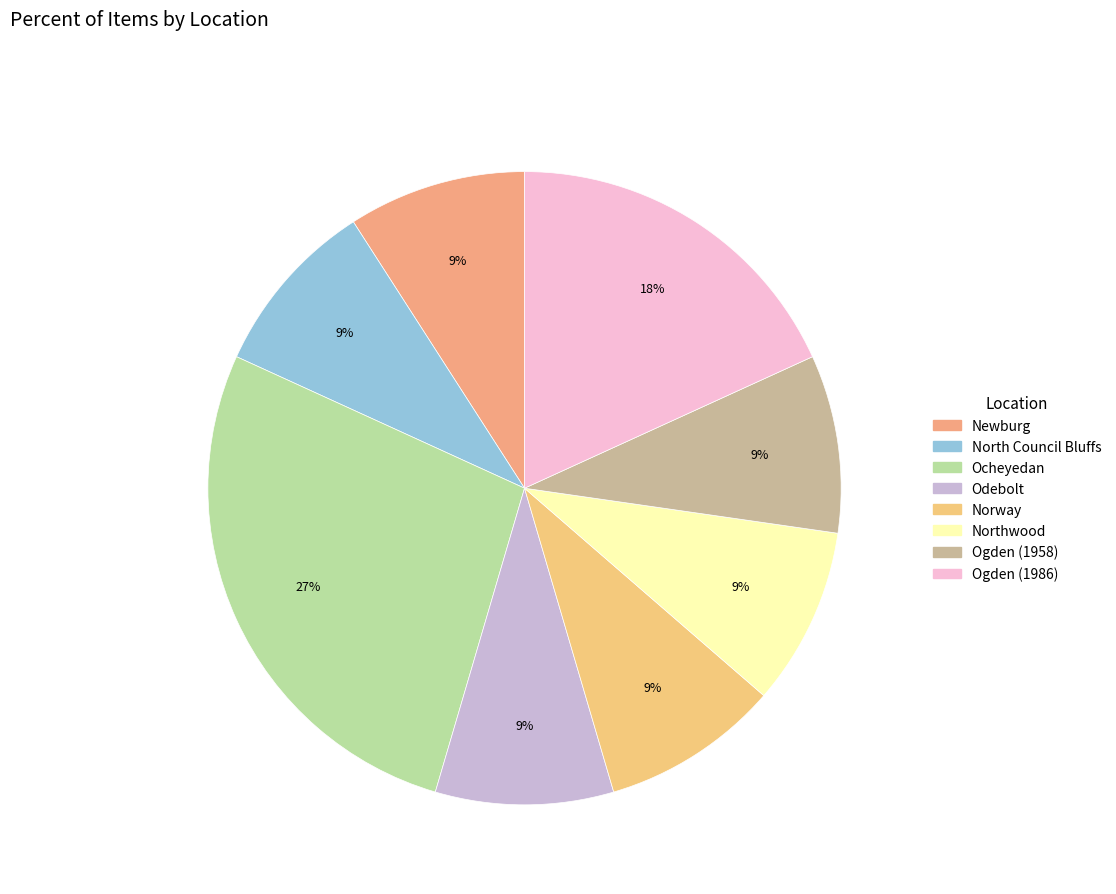

What percentage is NOT represented by North Council Bluffs?

90.9%